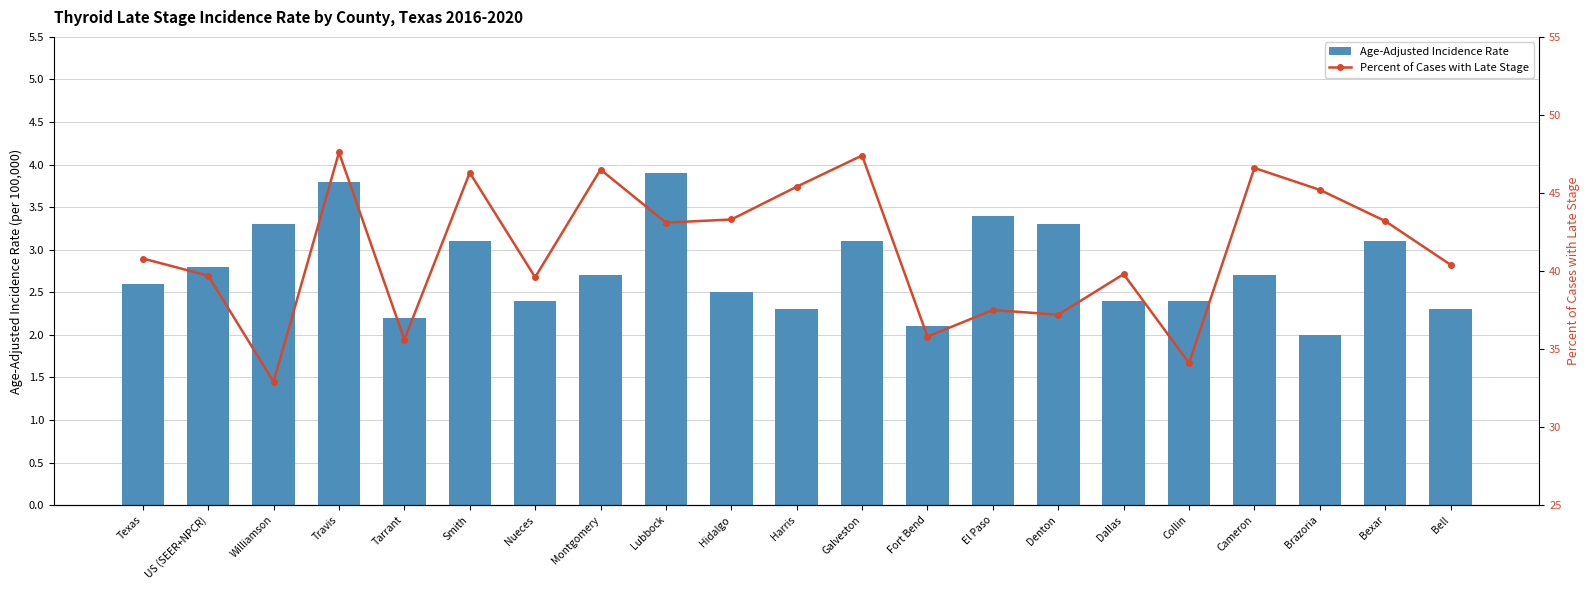

Are the bars horizontal?

No